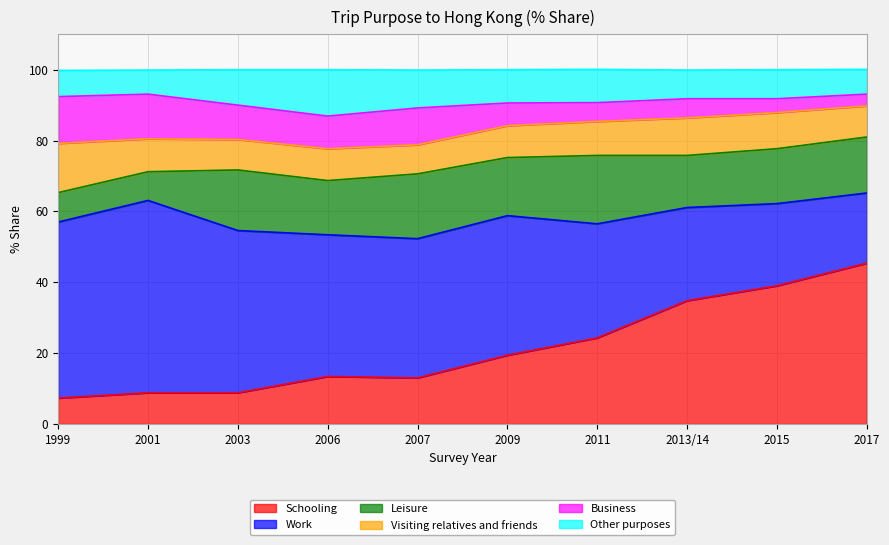

What is the minimum value for Schooling?

7.3